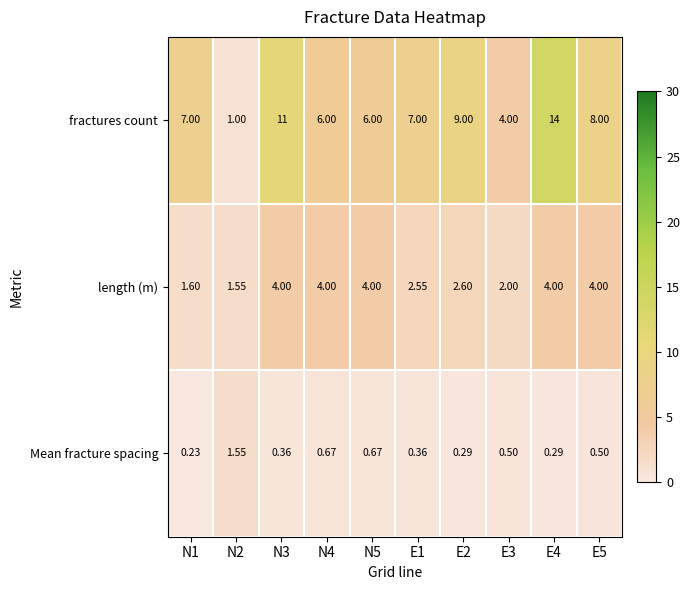

Rank the series by their maximum value, from highest to lowest.

fractures count, length (m), Mean fracture spacing